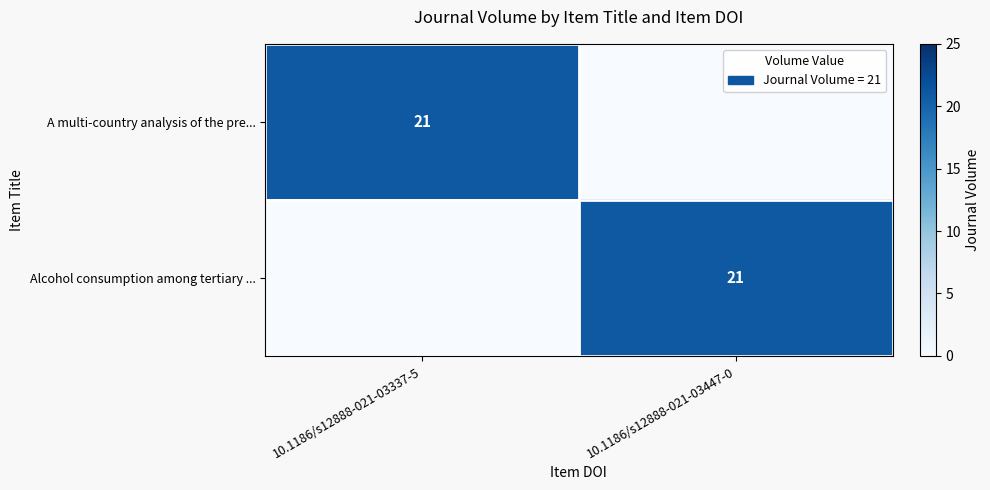

The A multi-country analysis of the pre... series shows 15 at 10.1186/s12888-021-03337-5. True or false?

False